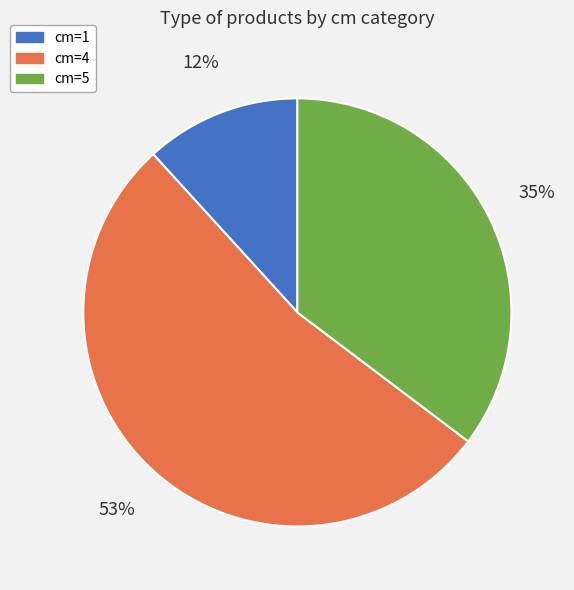

Which category has the smallest portion of the pie?

cm=1